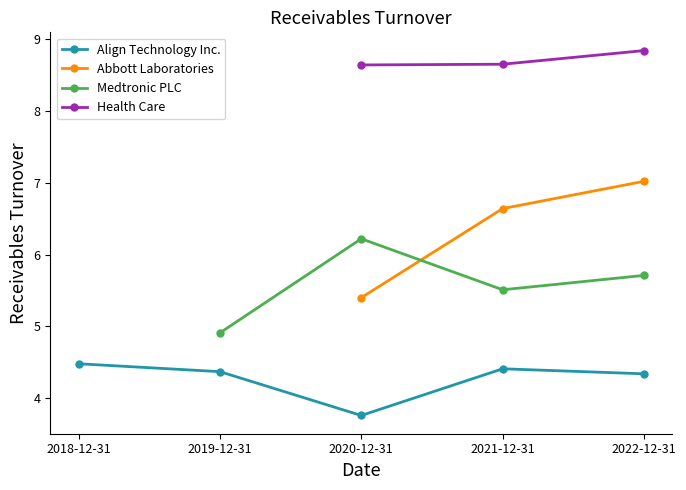

The value of Health Care at 2022-12-31 is 8.8. True or false?

True